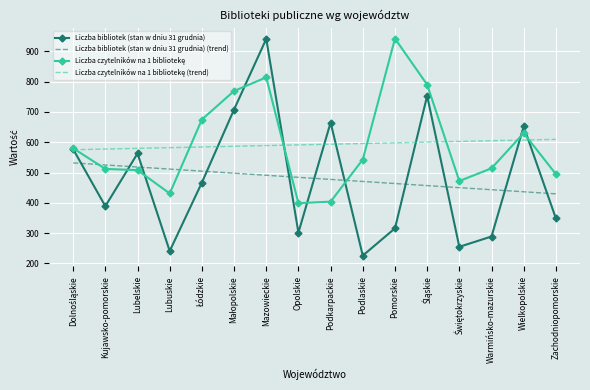

At how many categories does at least one series exceed 422?

16